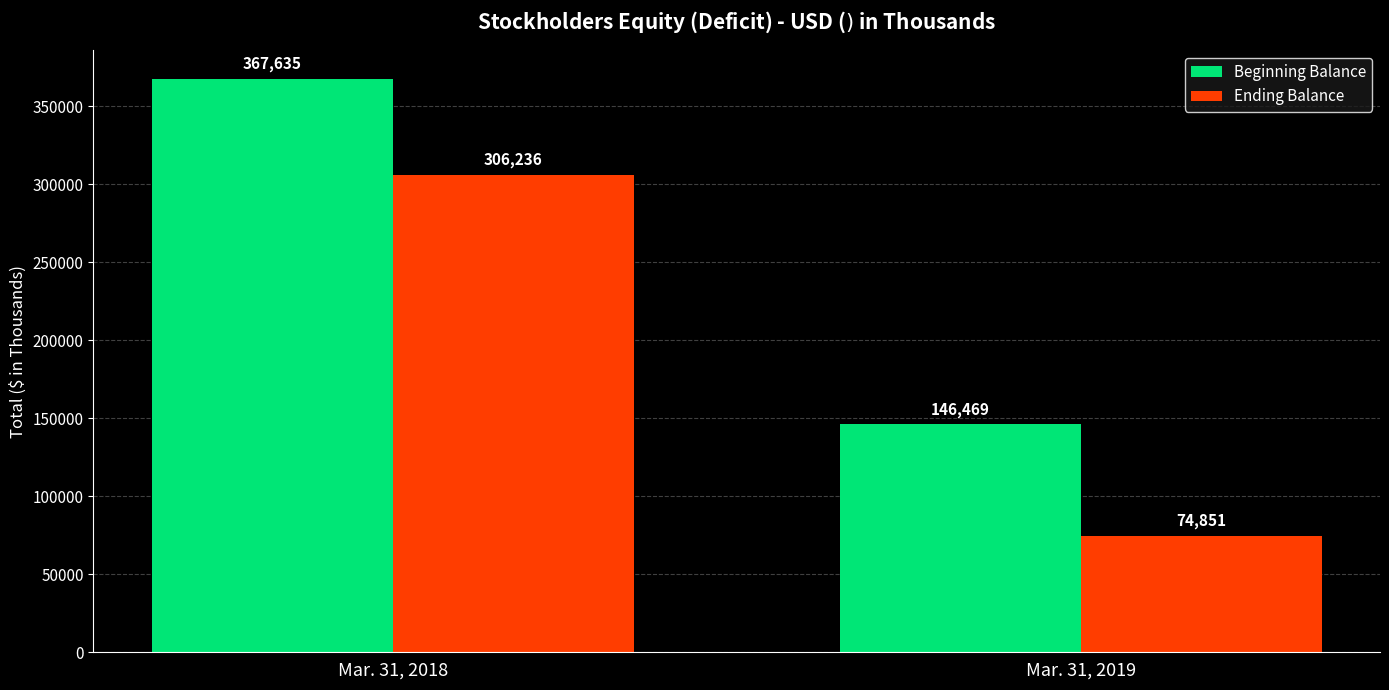

Is the value of Beginning Balance at Mar. 31, 2018 greater than the value of Ending Balance at Mar. 31, 2018?

Yes